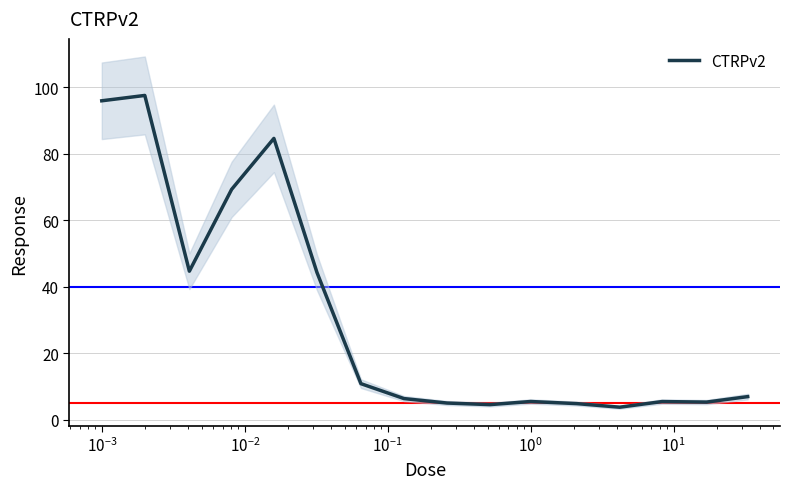

What is the difference between the maximum and minimum values?

93.8